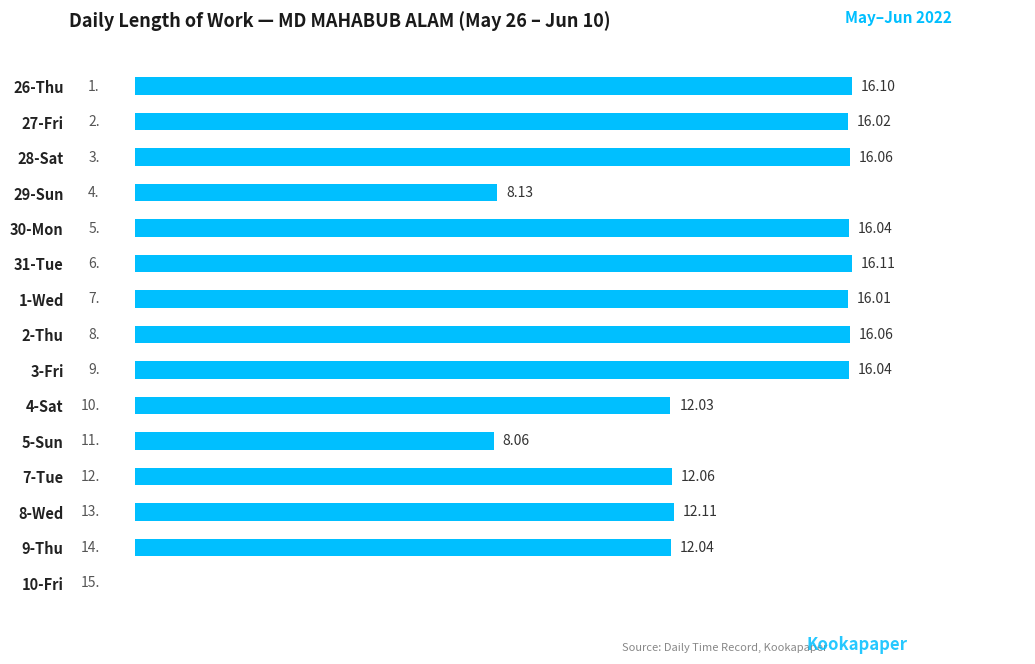

What is the sum of all values?

192.9